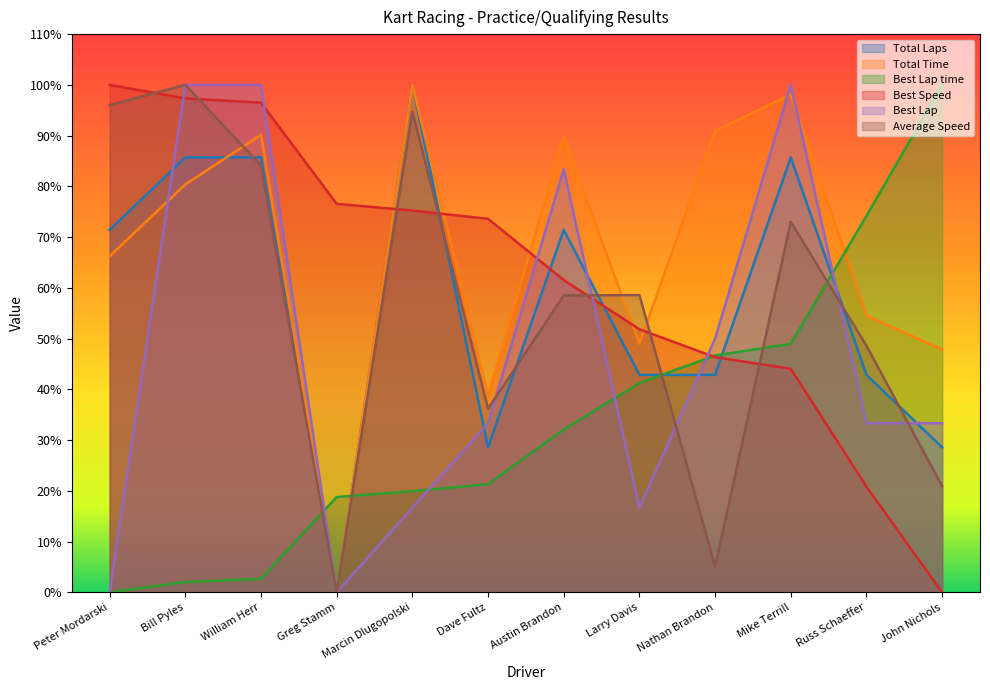

True or false: Best Lap time has a value of 2.0 at Bill Pyles.

True